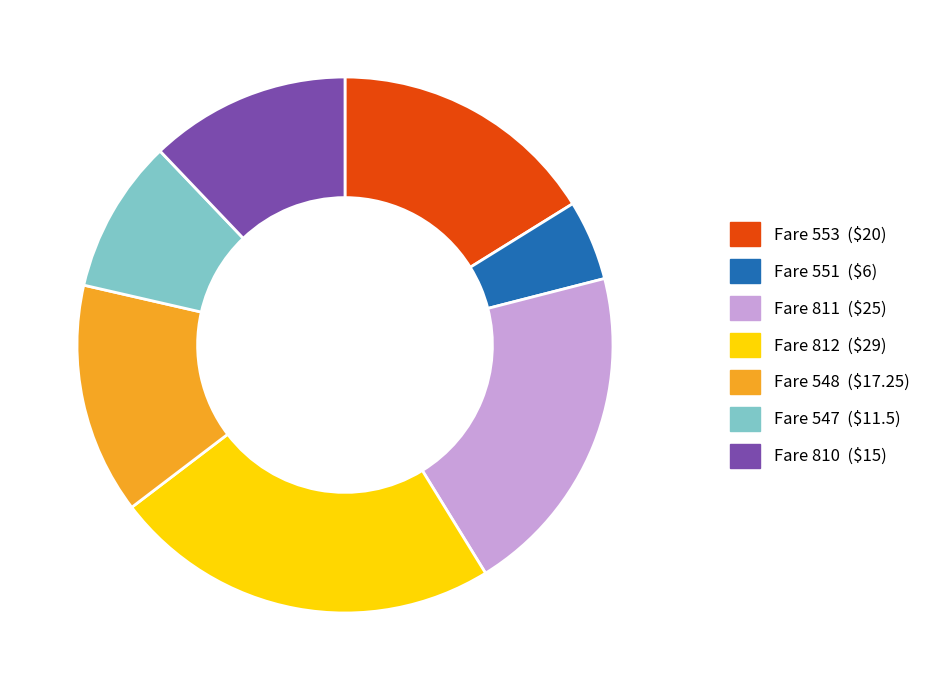

Does any single category account for the majority?

No